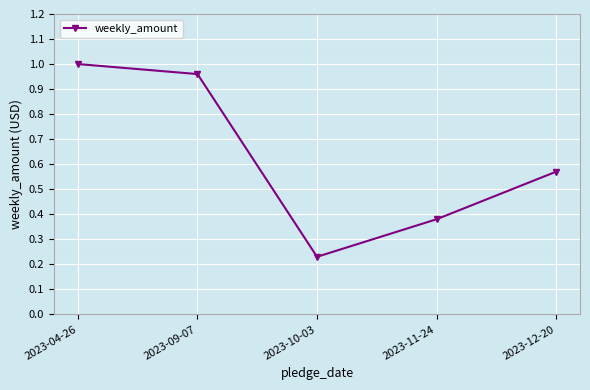

At which category does the chart reach its minimum across all series?

2023-10-03